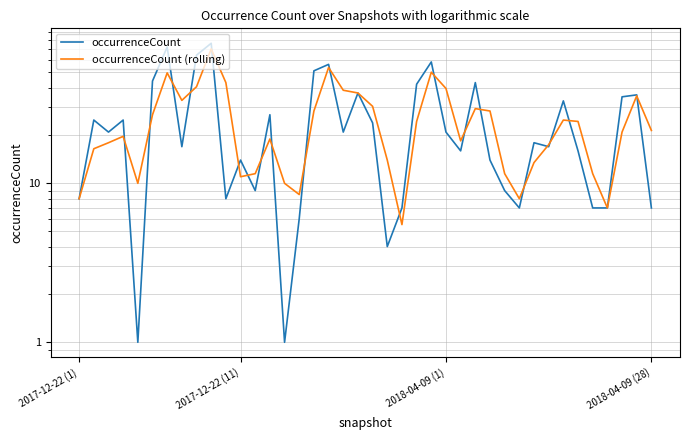

How many data points does each series have?

40